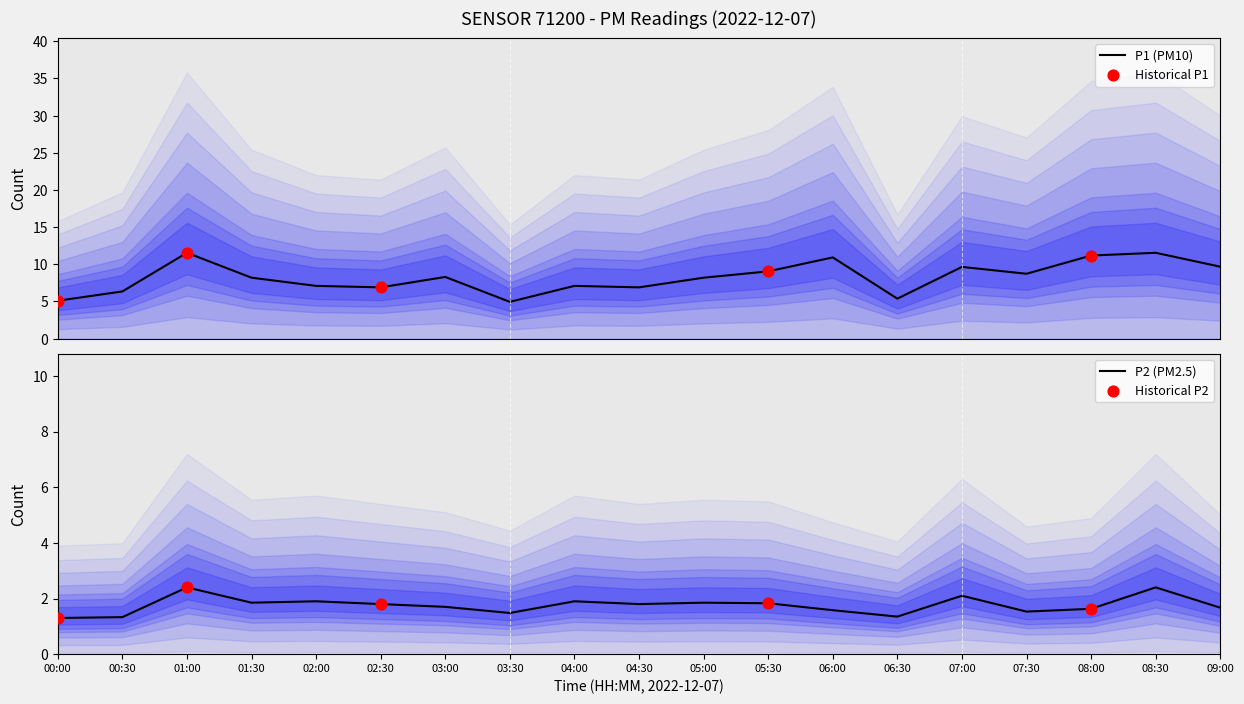

Which series contains the lowest Y value?

P2